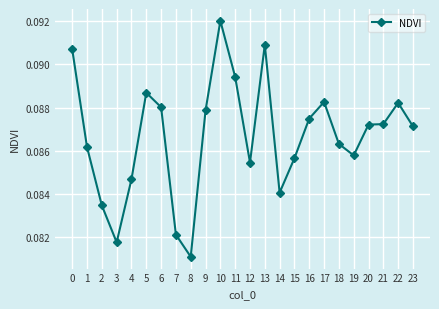

Where is the first local minimum?

3